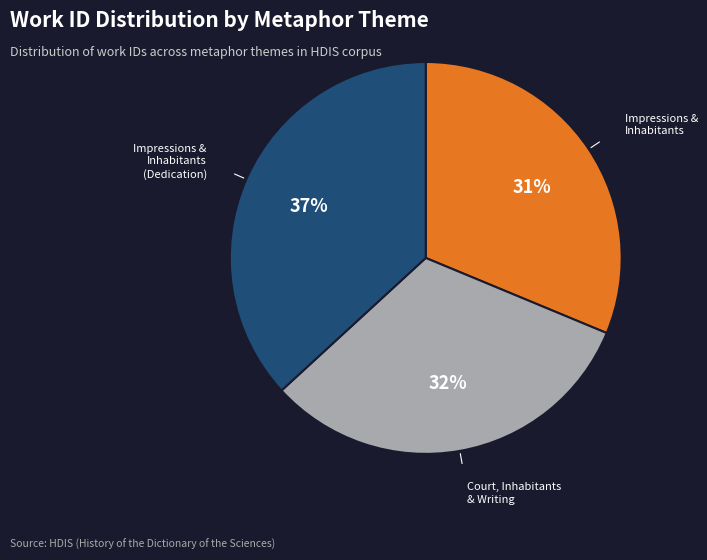

Which category has the biggest portion of the pie?

Impressions & Inhabitants (Dedication)